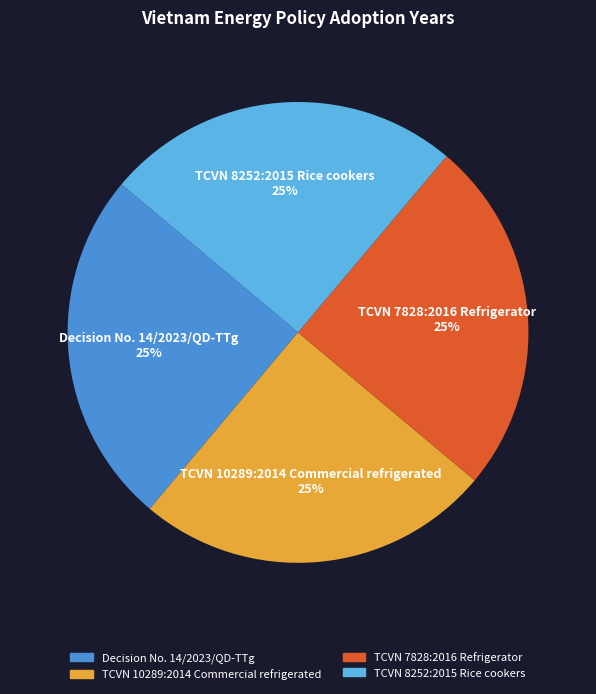

Approximately how many times larger is the value at TCVN 7828:2016 Refrigerator compared to Decision No. 14/2023/QD-TTg?

1.0